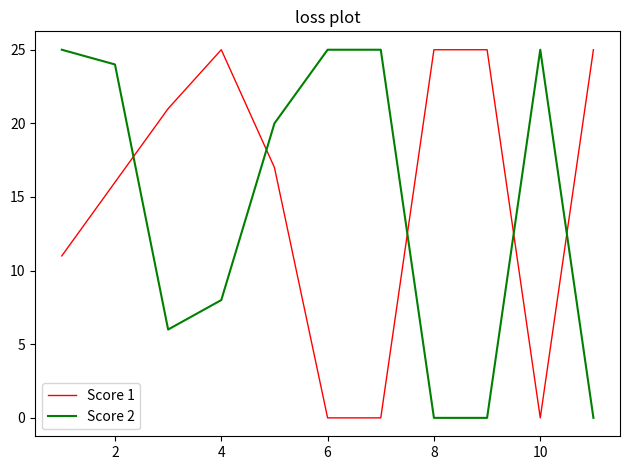

How many intersections are there between Score 2 and Score 1?

5